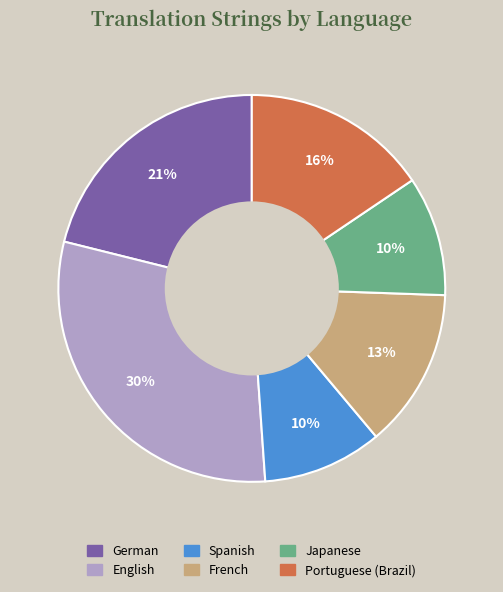

Is it true that Japanese is 10% of the pie?

True